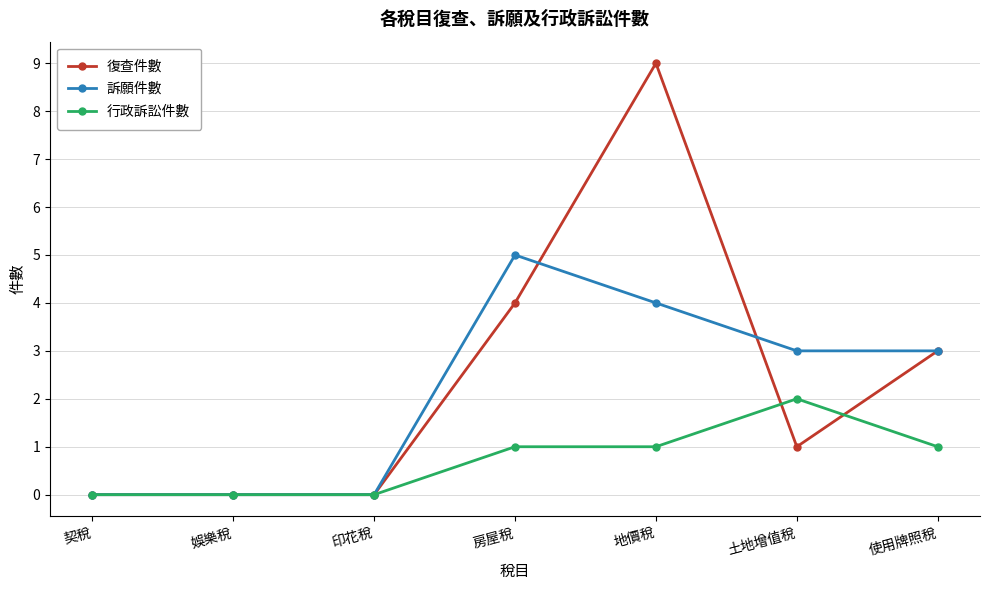

What is the sum of all 復查件數 values?

17